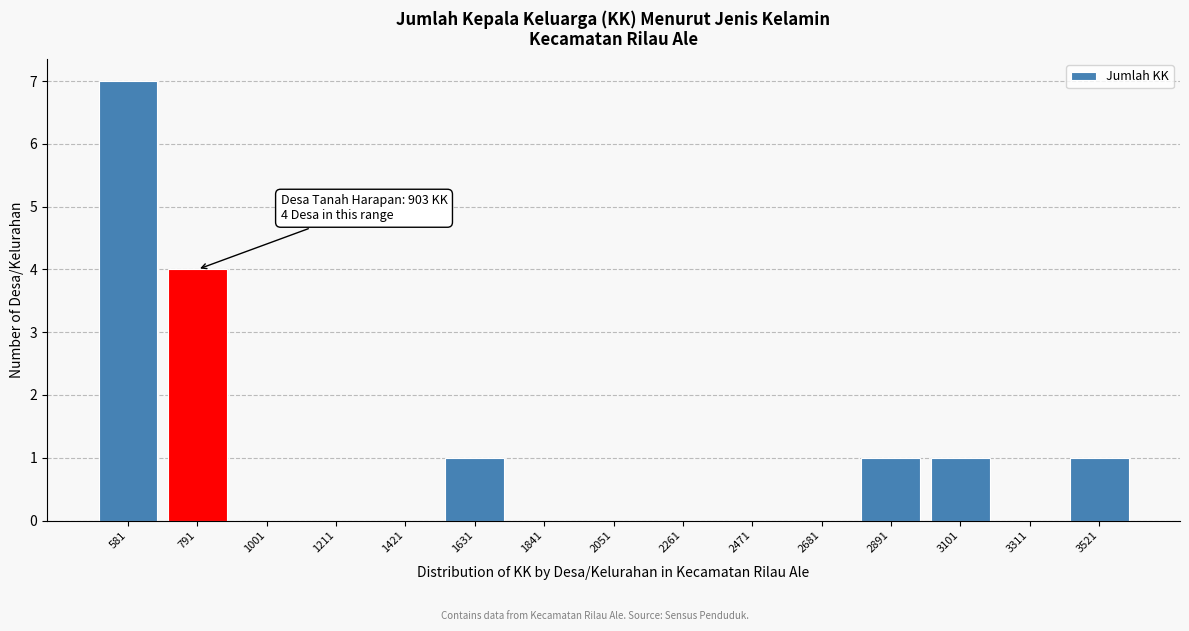

Reading left to right, what are all the values shown in this chart?

581=7	791=4	1001=0	1211=0	1421=0	1631=1	1841=0	2051=0	2261=0	2471=0	2681=0	2891=1	3101=1	3311=0	3521=1